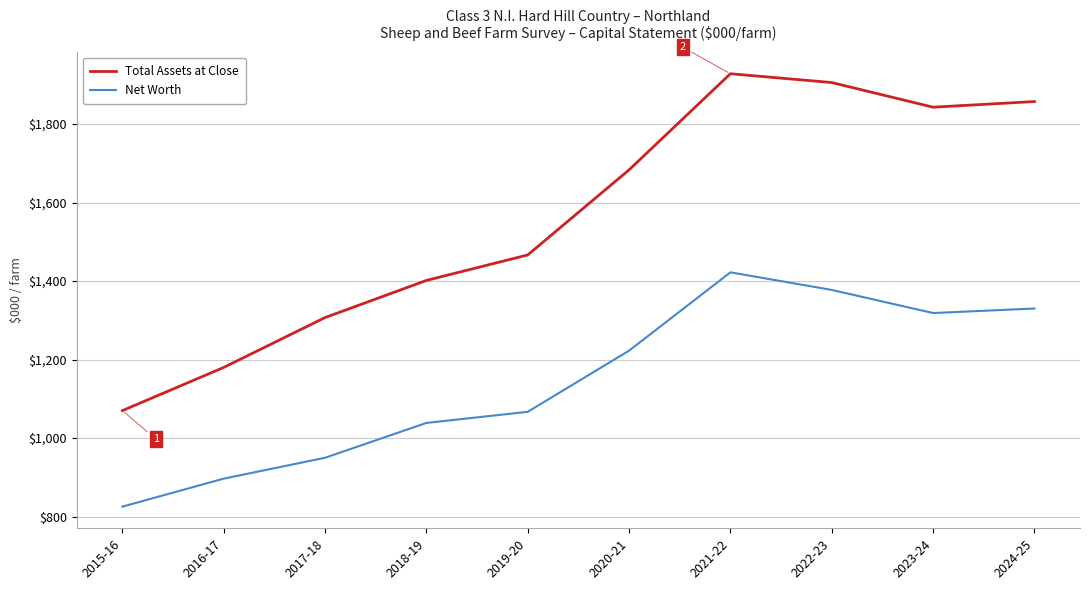

What is the difference between the highest and lowest values at 2024-25?

527.2